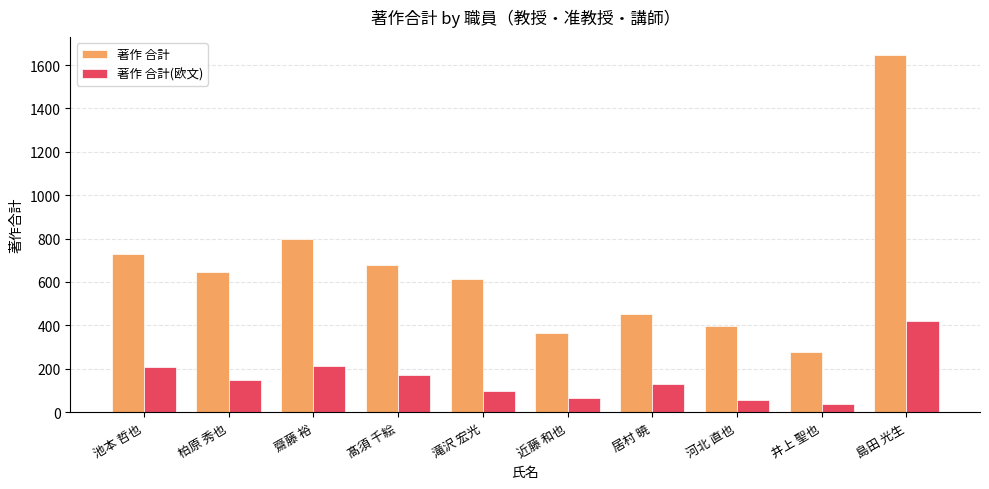

What is the value of the 著作 合計(欧文) bar at the 2nd from the left?

148